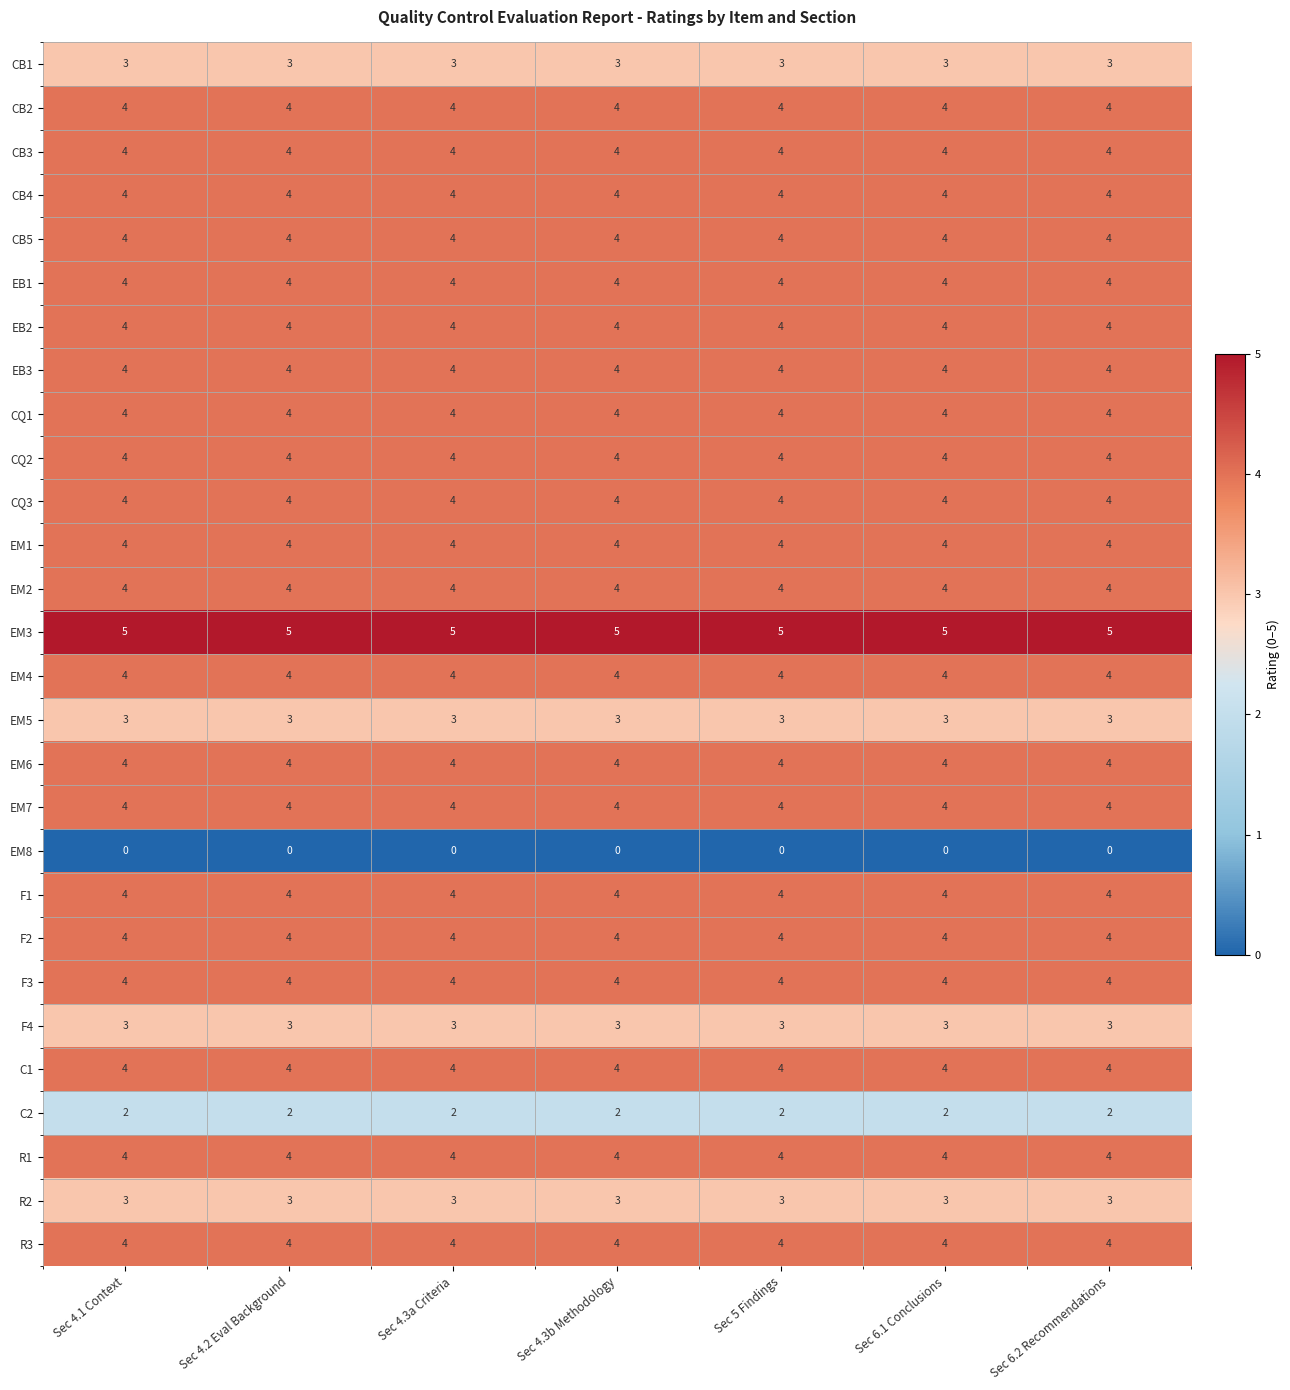

The EM4 series shows 4 at Sec 4.3b Methodology. True or false?

True